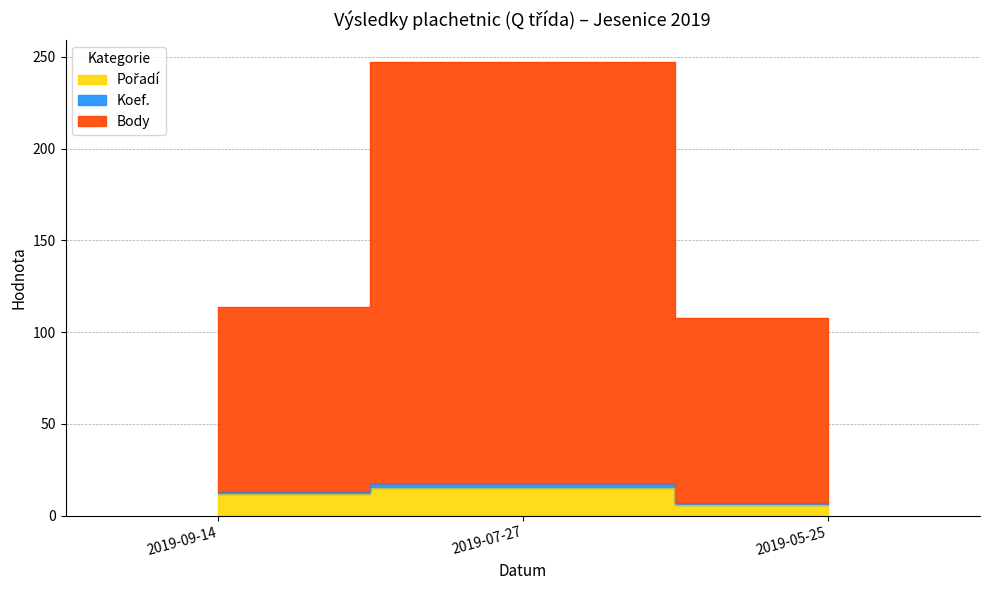

True or false: Koef. has a value of 247 at 2019-07-27.

True